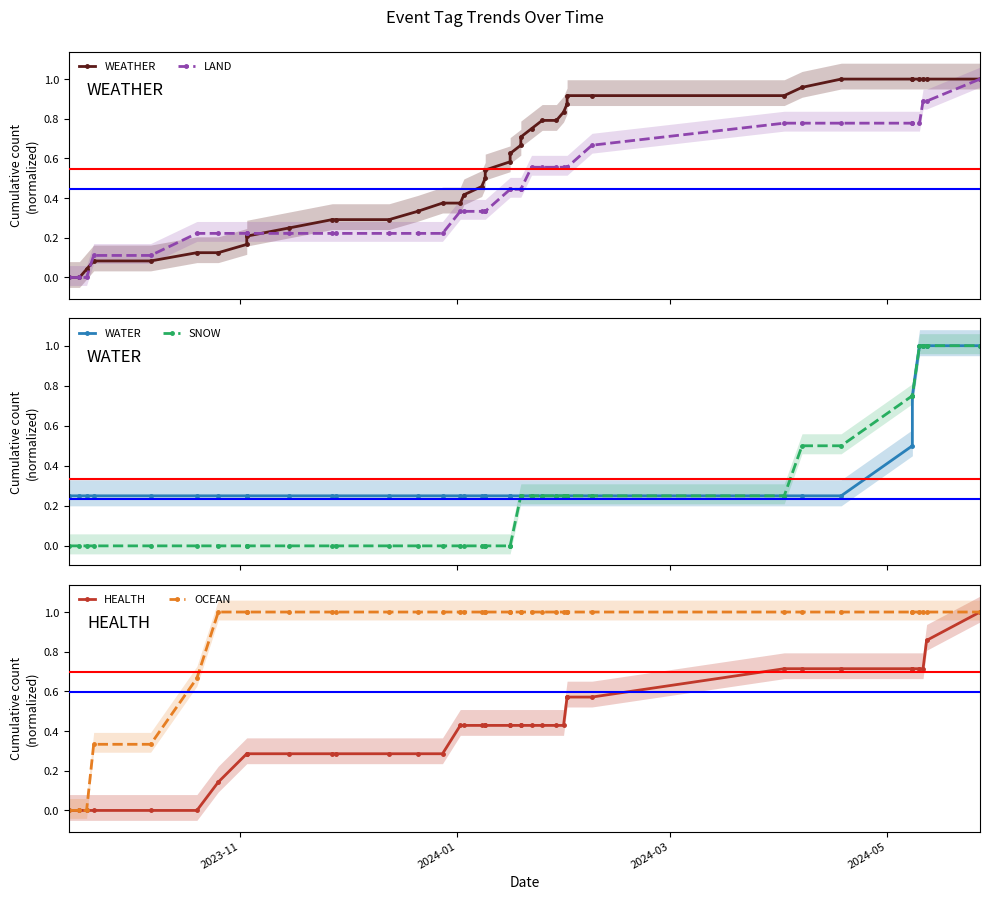

Which label corresponds to the smallest value in the chart?

2023-11